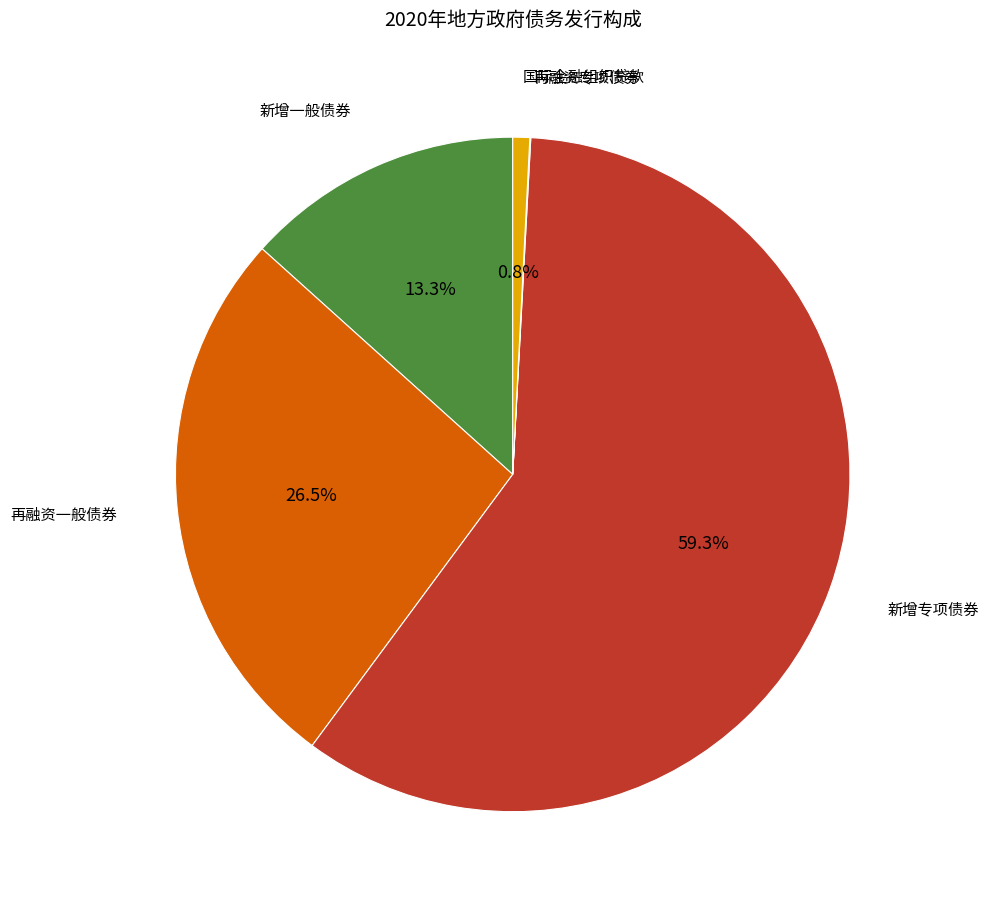

Is there a majority slice in this chart?

Yes